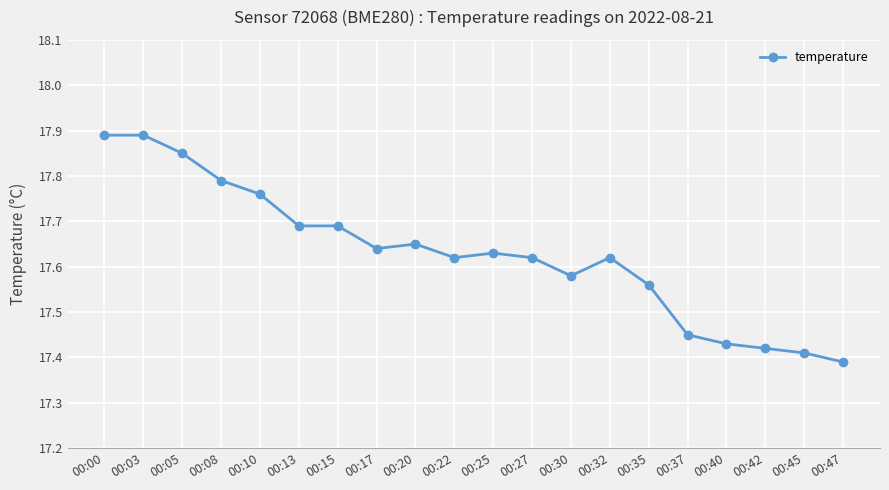

What is the difference between the maximum and minimum values?

0.5